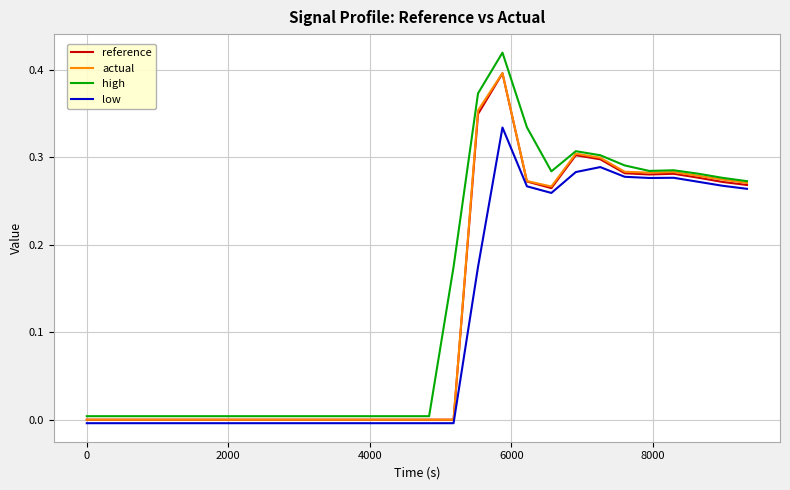

Which series has the largest range (max minus min)?

high